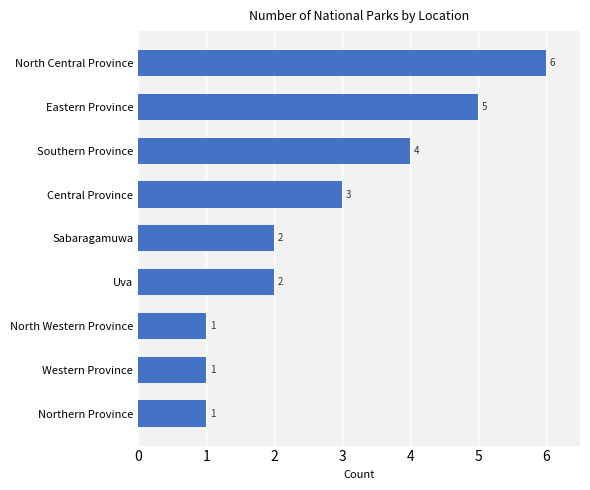

At which category does the chart reach its peak across all series?

North Central Province